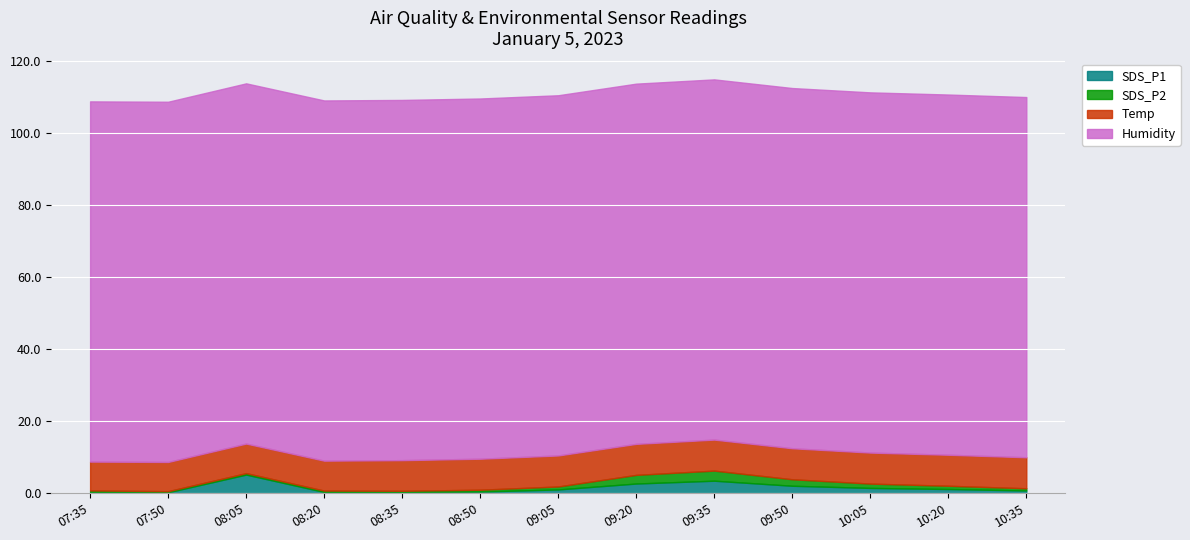

Which series has the widest spread of values?

SDS_P1